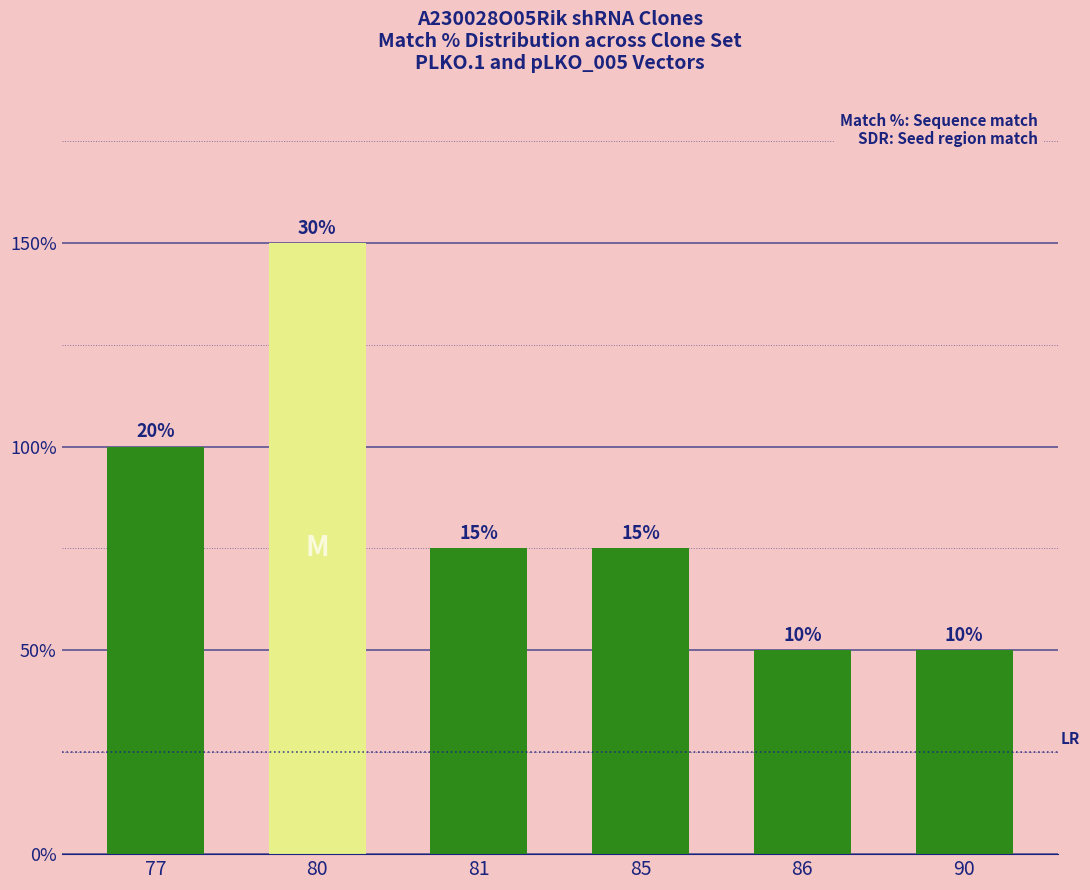

Rank the categories by value from highest to lowest.

80, 77, 81, 85, 86, 90